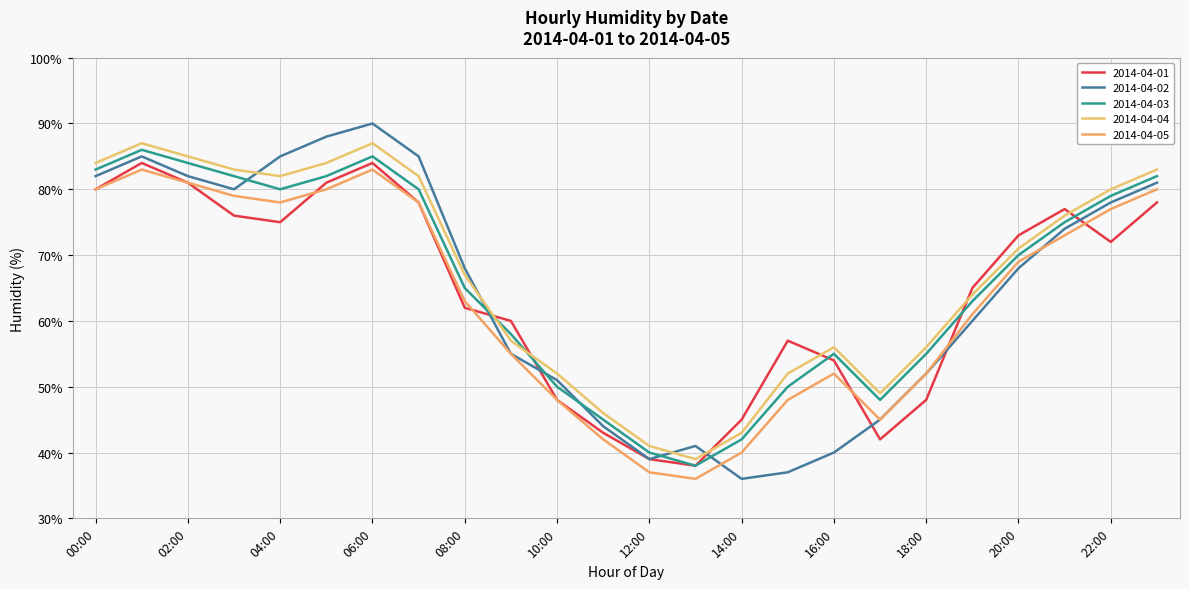

What is the sum of all 2014-04-04 values?

1606